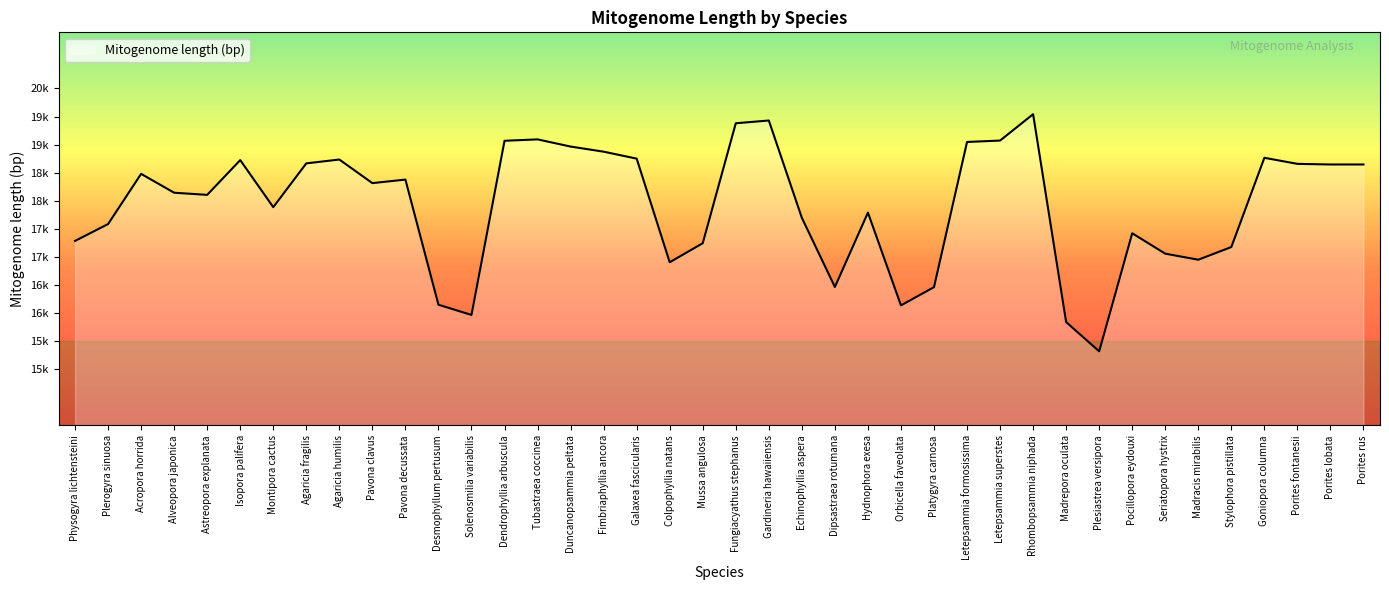

Is this an area chart (filled region under the line)?

No